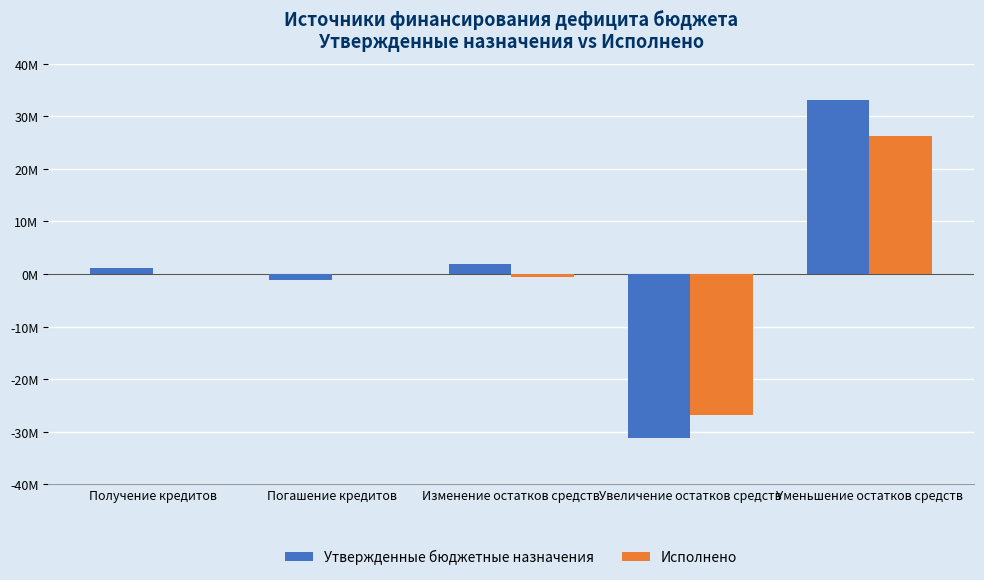

What are all the series names shown in the legend?

Утвержденные бюджетные назначения, Исполнено